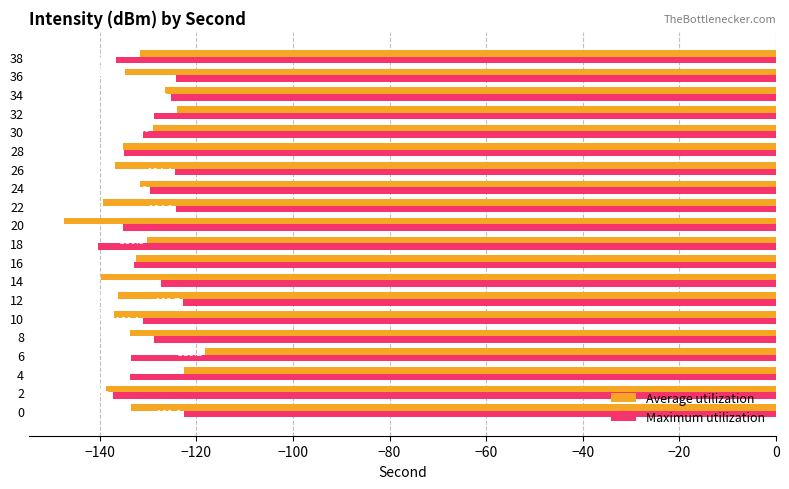

At which label is Average utilization closest to -132?

38